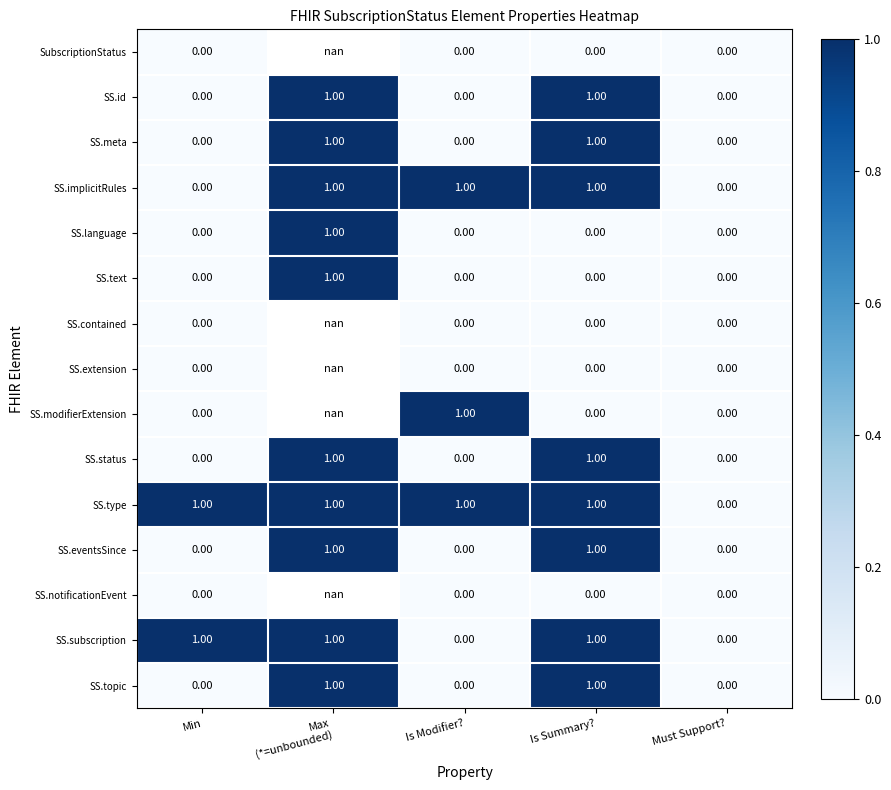

How many SS.meta values are between 0 and 1?

5